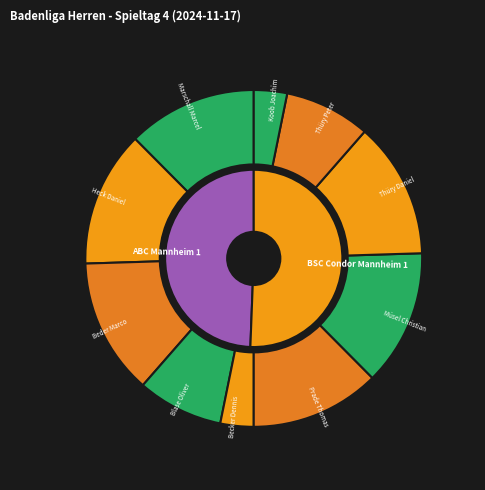

Is it true that Marschall Marcel is 19% of the pie?

False